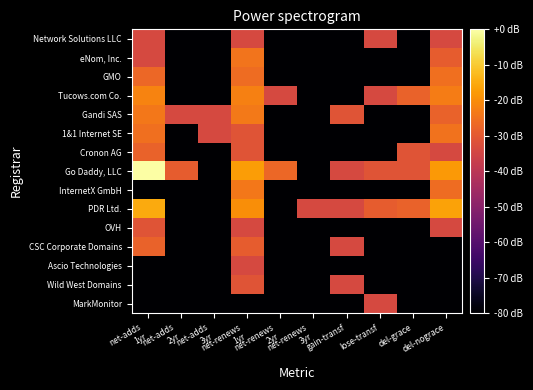

What is the total value across all series at del-nograce?

-829.7